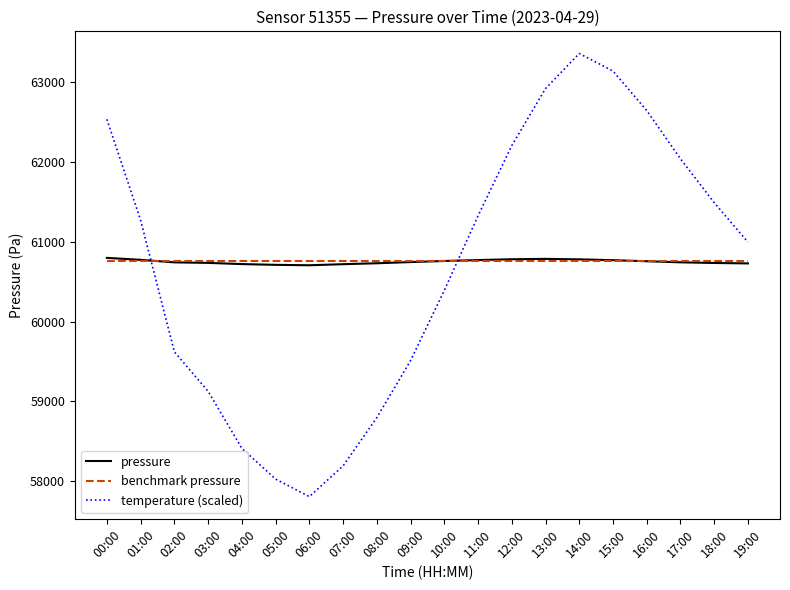

What is the approximate value of benchmark pressure at 14:00?

60755.0